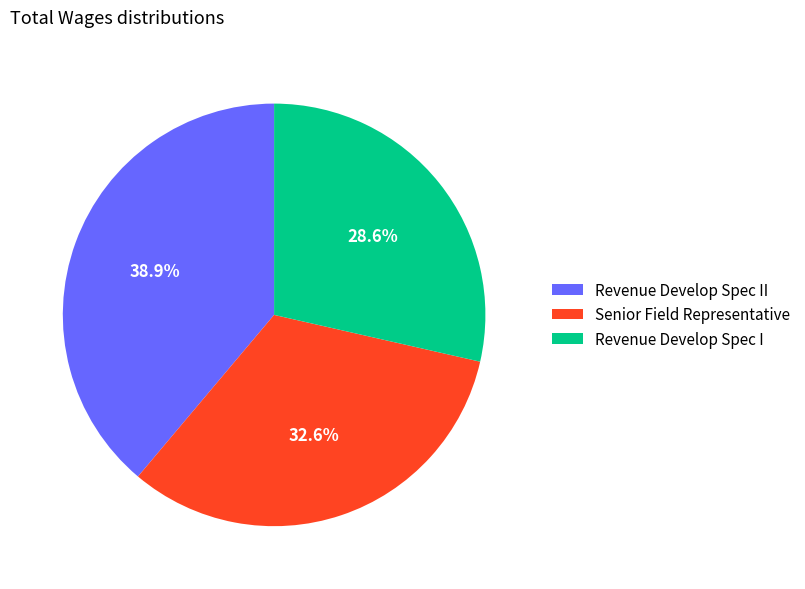

To the nearest percent, what is the combined percentage of Senior Field Representative and Revenue Develop Spec I?

61%